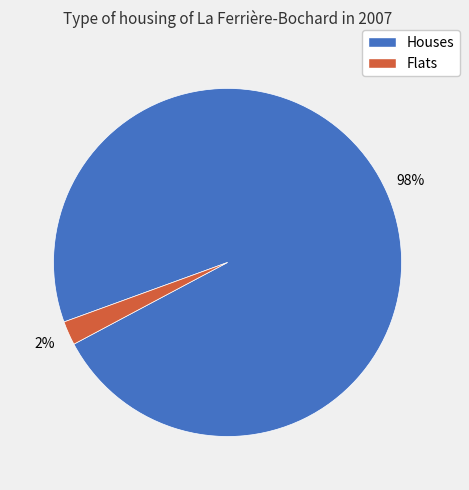

Which category has the biggest portion of the pie?

Houses